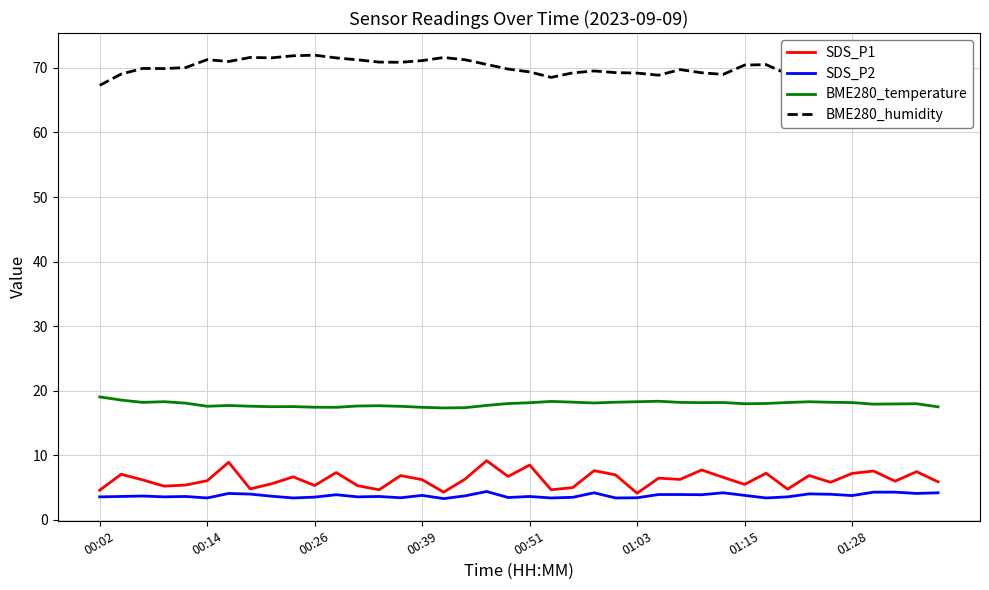

Rank the series by their maximum value, from highest to lowest.

BME280_humidity, BME280_temperature, SDS_P1, SDS_P2